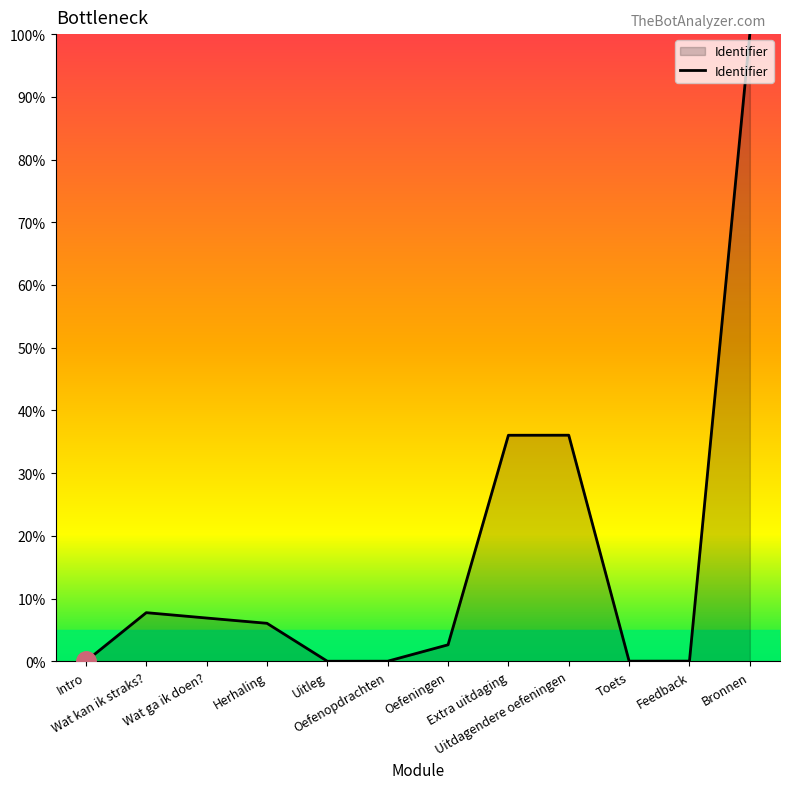

At which label does the data first exceed 6?

Wat kan ik straks?